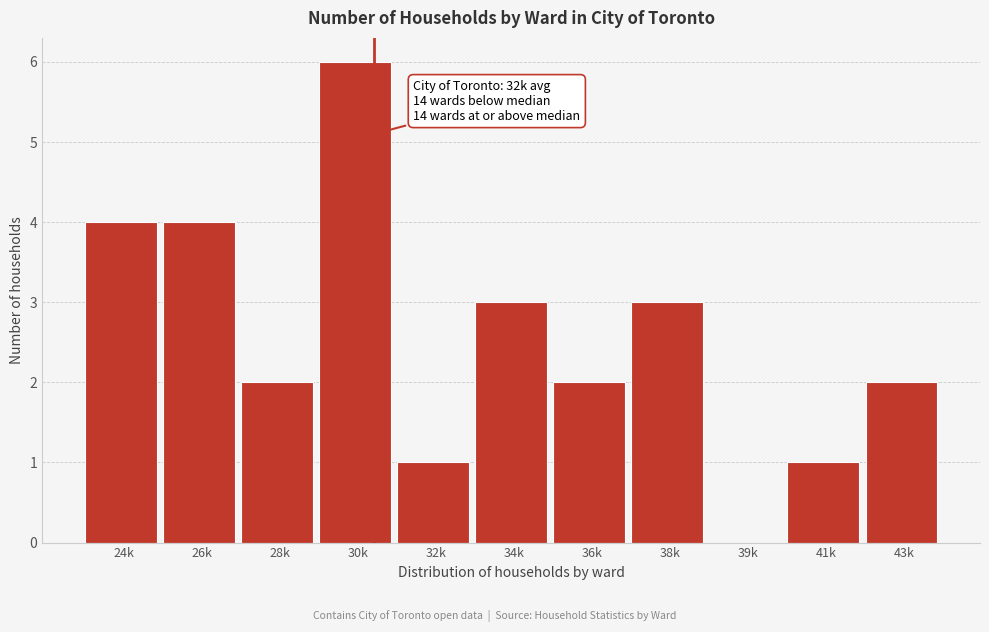

Reading left to right, transcribe all the data shown in this chart.

24k=4	26k=4	28k=2	30k=6	32k=1	34k=3	36k=2	38k=3	39k=0	41k=1	43k=2